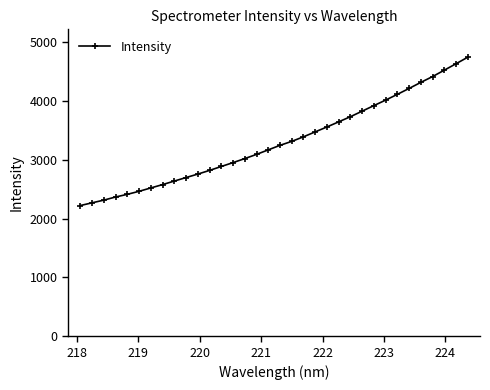

What is the maximum value shown in the chart?

4739.3